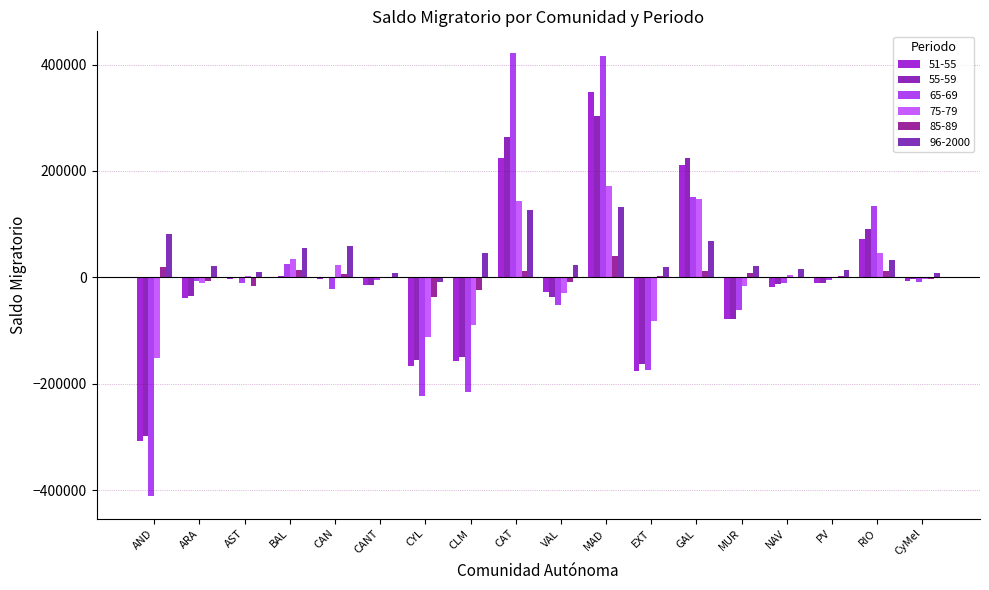

What is the total value across all series at CLM?

-587669.1